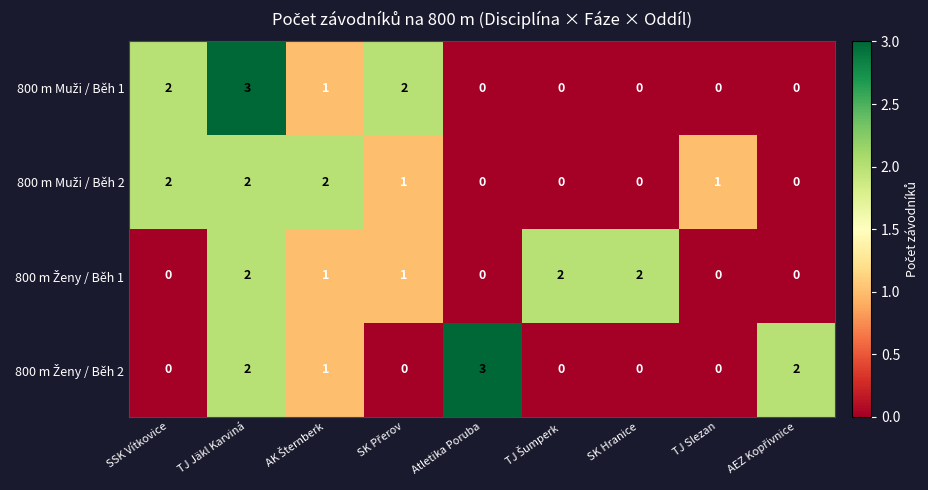

What is the total value across all series at SSK Vítkovice?

4